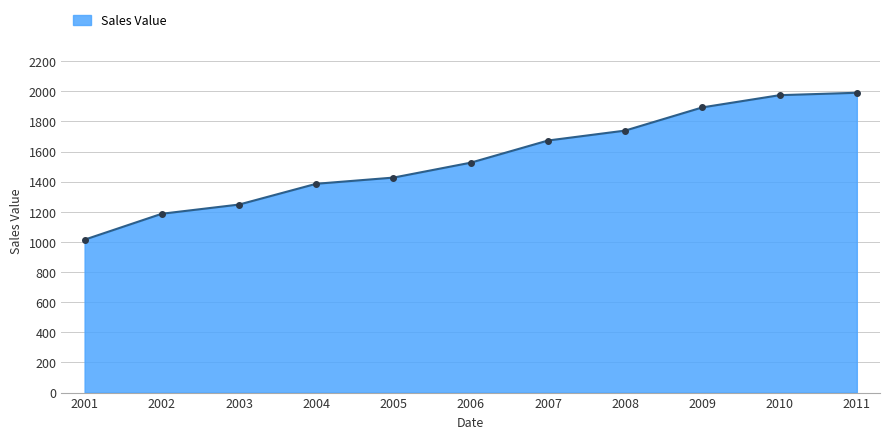

Is it true that the value at 2004 is 1386?

True